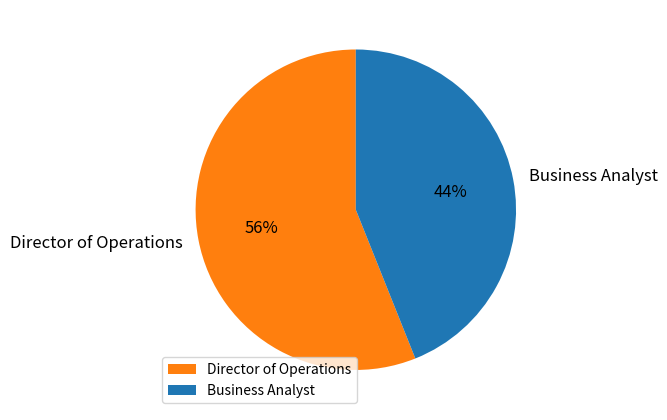

Is the sum of Business Analyst and Director of Operations greater than half?

Yes